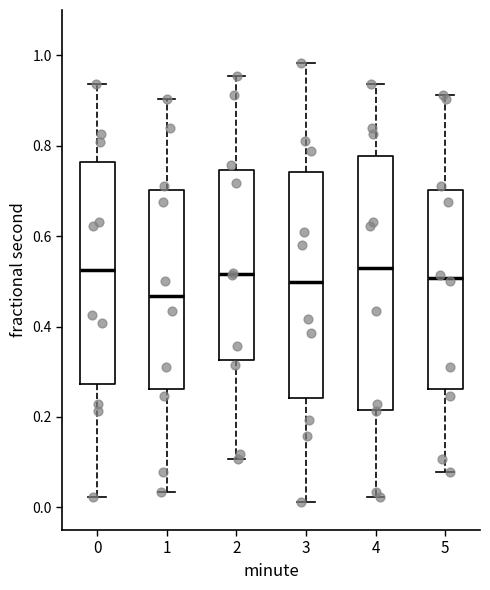

Which box has the lowest median line?

1